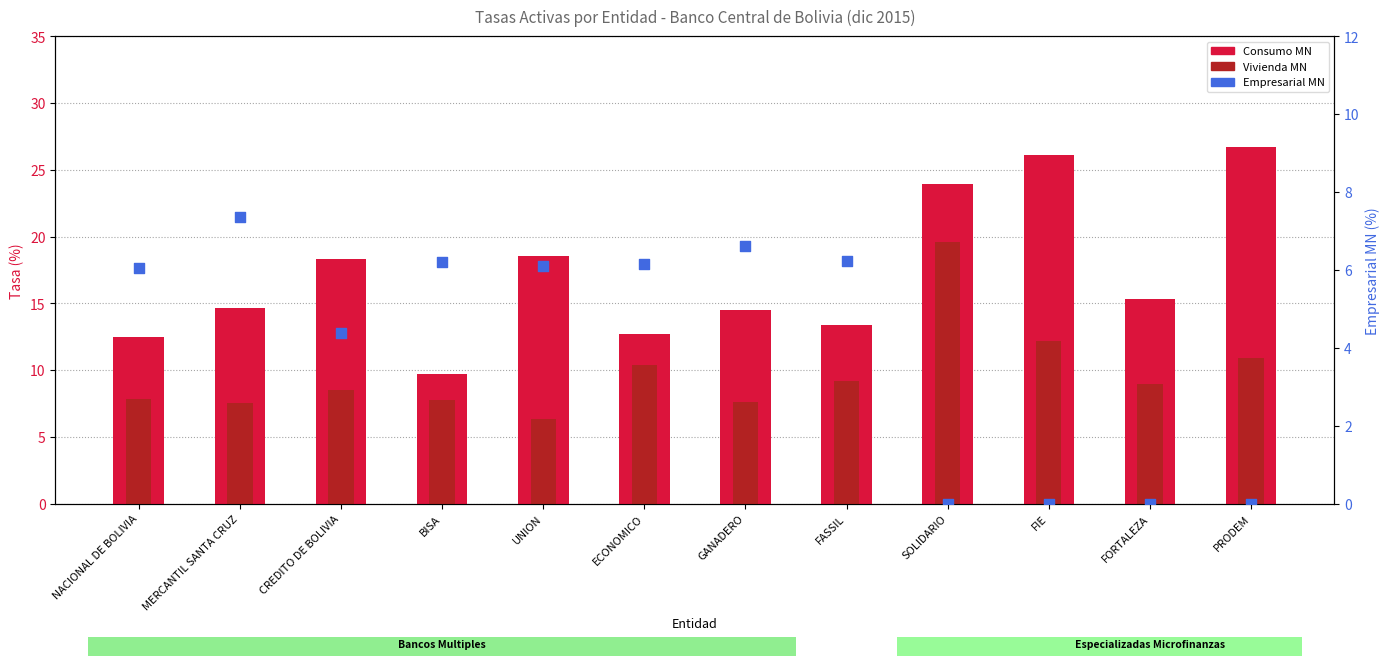

Which series contains the lowest Y value?

Empresarial MN